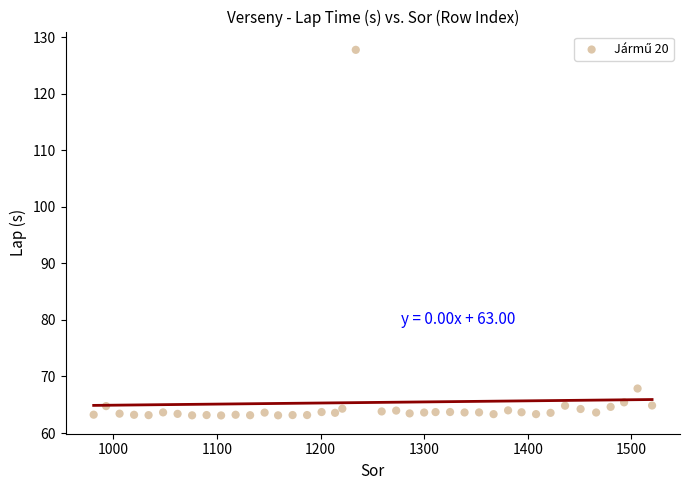

What Y value in the scatter plot is closest to 95?

67.9